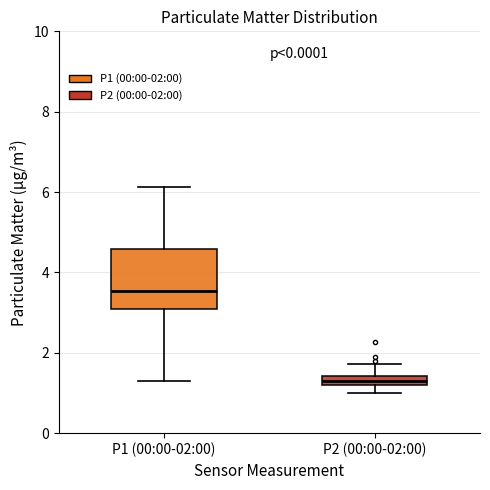

Which box has the highest median line?

P1 (00:00-02:00)